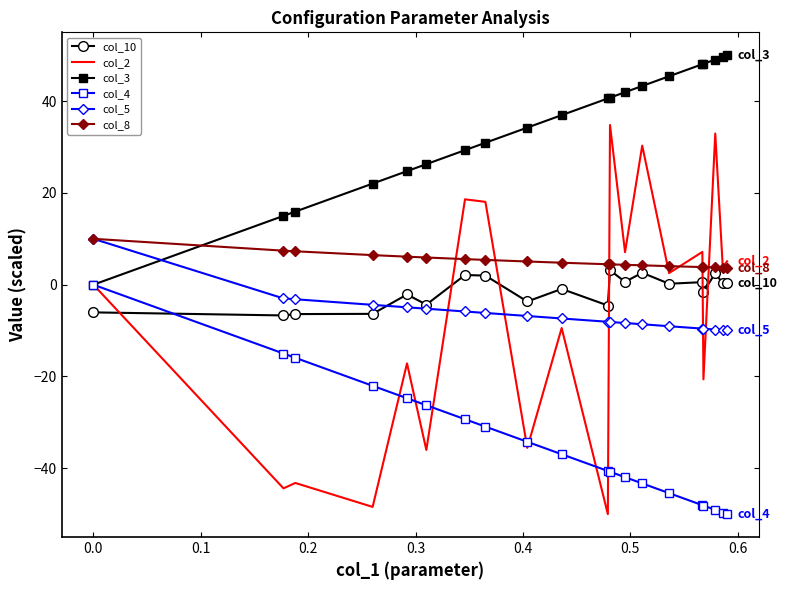

True or false: col_10 and col_3 intersect in this chart.

False